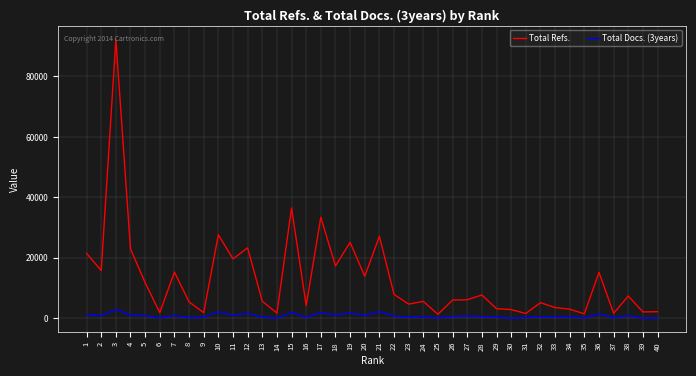

True or false: Total Refs. has more than 1 interior local peaks.

True